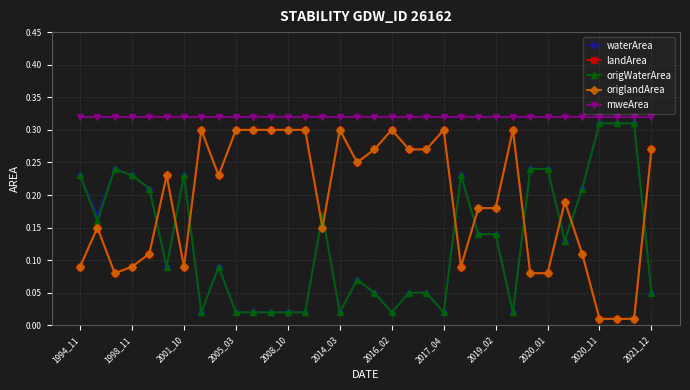

Does the chart display data point markers on the line(s)?

Yes